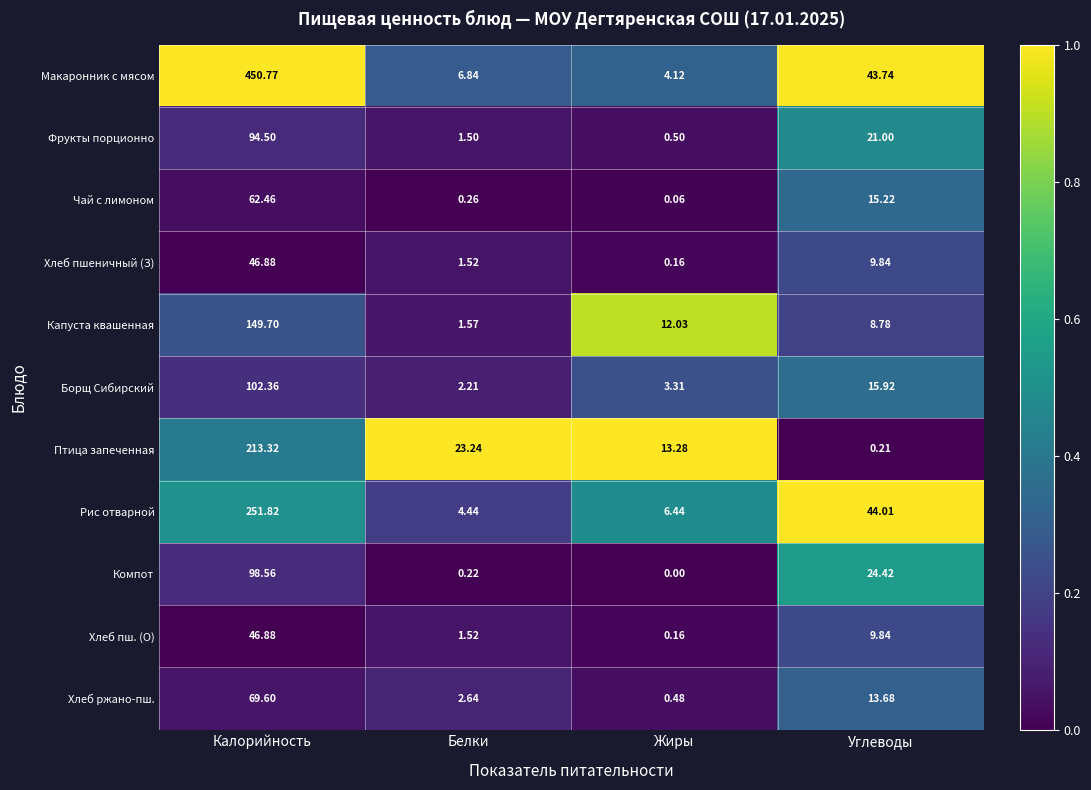

Rank the categories by Чай с лимоном value from lowest to highest.

Жиры, Белки, Углеводы, Калорийность